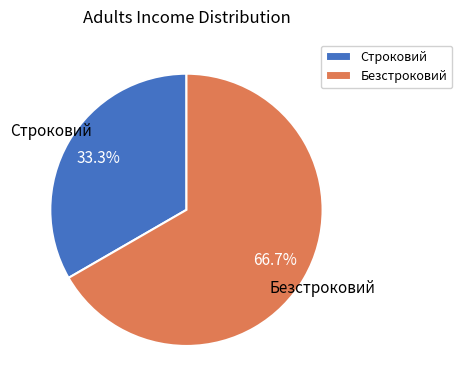

Which category accounts for the majority?

Безстроковий